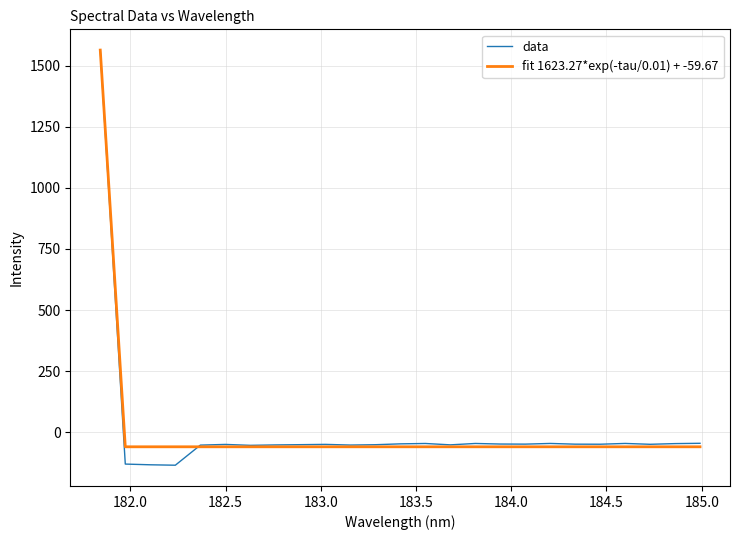

Which series ends up on top after the final intersection of fit 1623.27*exp(-tau/0.01) + -59.67 and data?

data